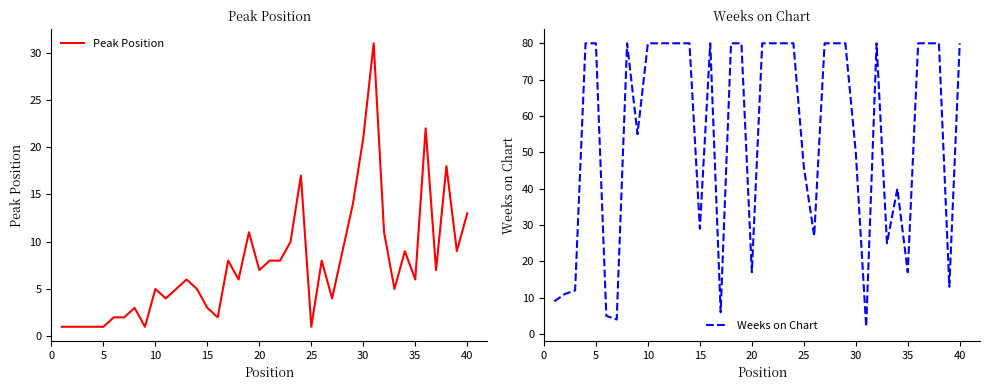

What is the maximum value for Peak Position?

31